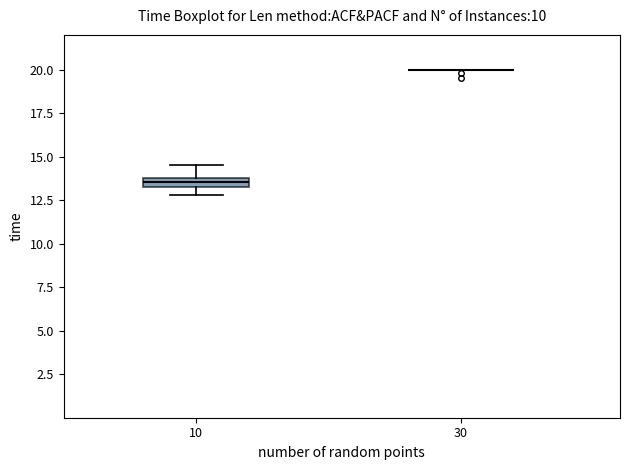

Where is the lower edge of the box at x = 10 on the y-axis? The values are not printed on the chart, so give them approximately, as read against the axis.

13.5